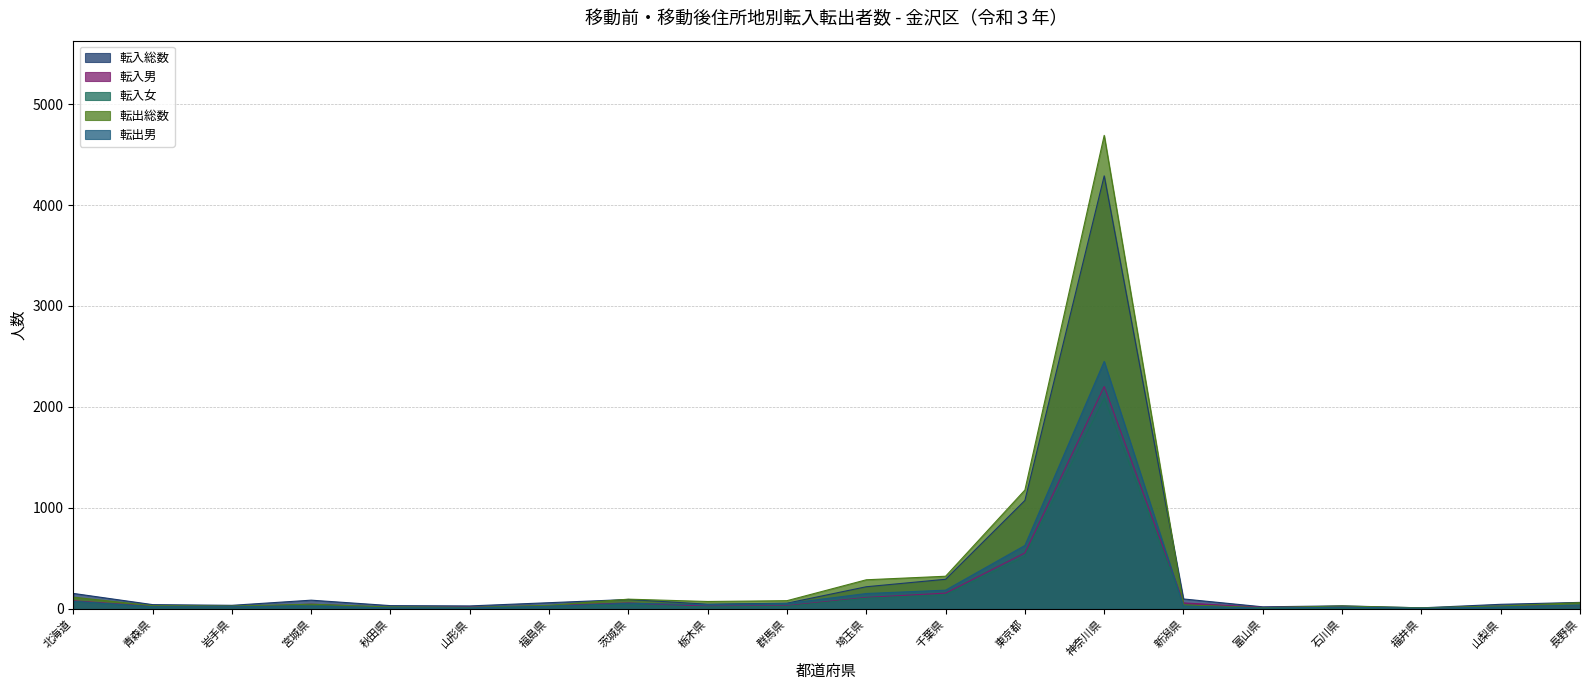

True or false: 転入総数 and 転出男 intersect in this chart.

False